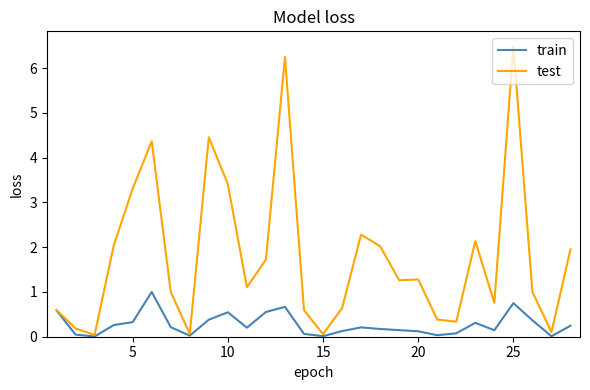

Does the chart display data point markers on the line(s)?

No